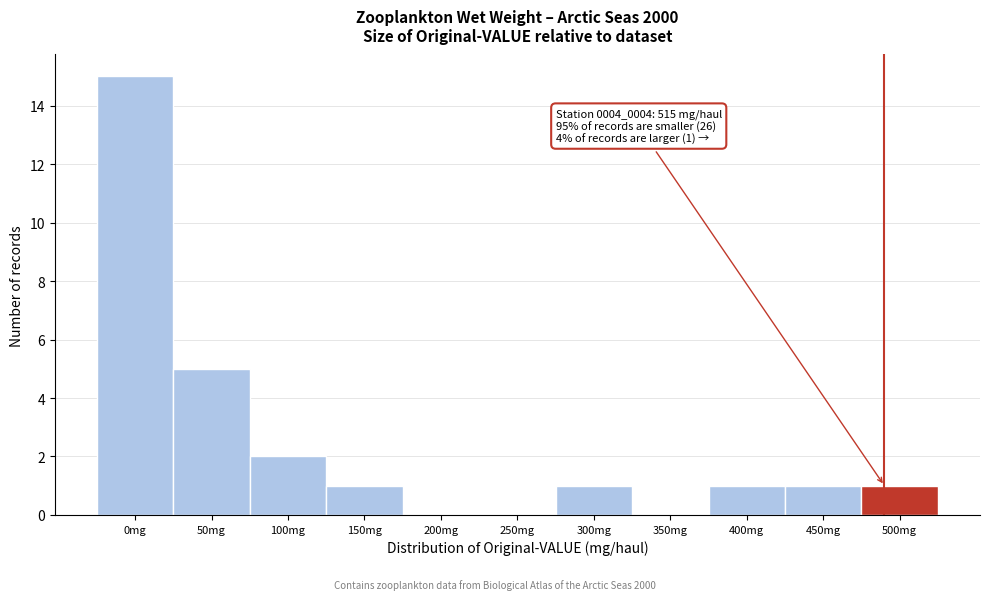

Reading left to right, transcribe all the data shown in this chart.

0mg=15	50mg=5	100mg=2	150mg=1	200mg=0	250mg=0	300mg=1	350mg=0	400mg=1	450mg=1	500mg=1